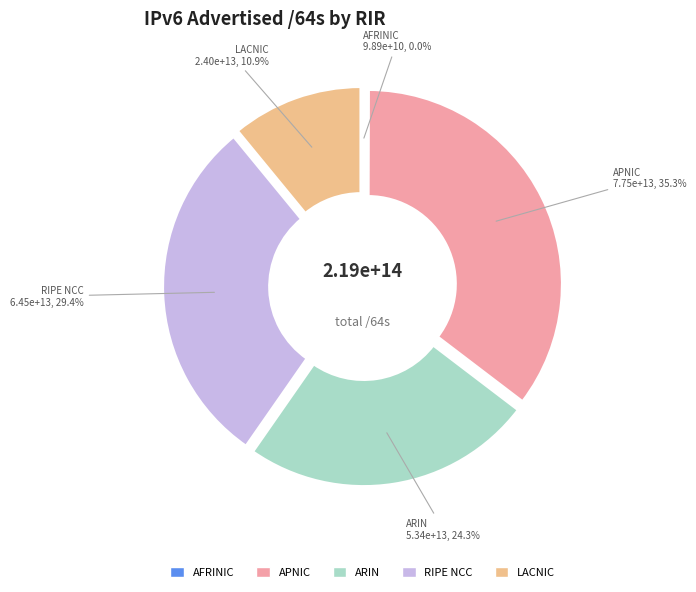

Is there a majority slice in this chart?

No